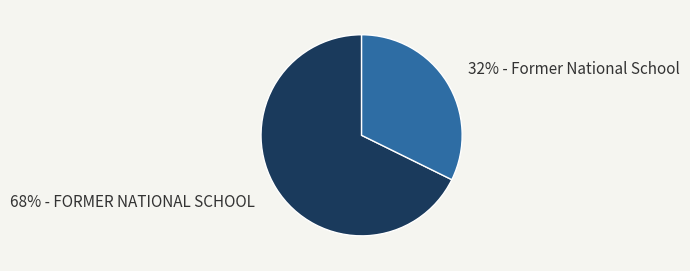

To the nearest percent, what percentage of the pie is 68% - FORMER NATIONAL SCHOOL?

68%